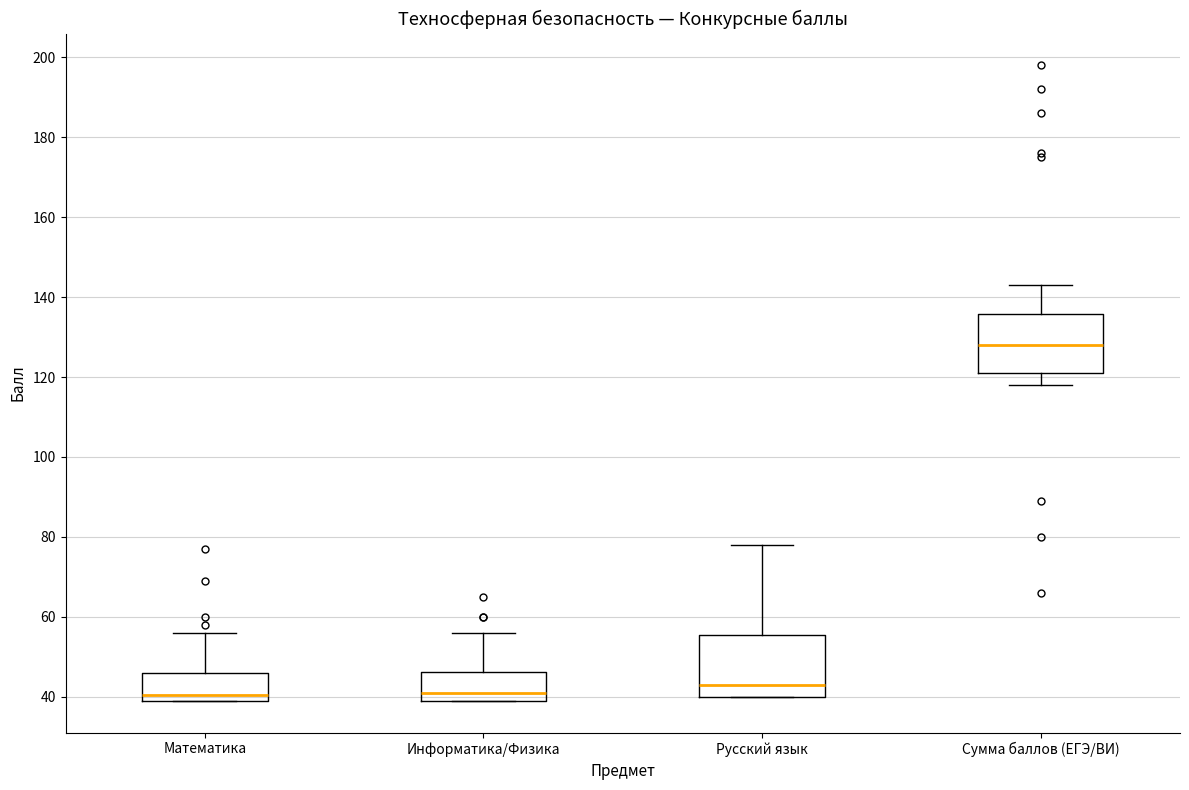

Where does the median line of the box for Сумма баллов (ЕГЭ/ВИ) sit on the y-axis? The values are not printed on the chart, so give them approximately, as read against the axis.

128